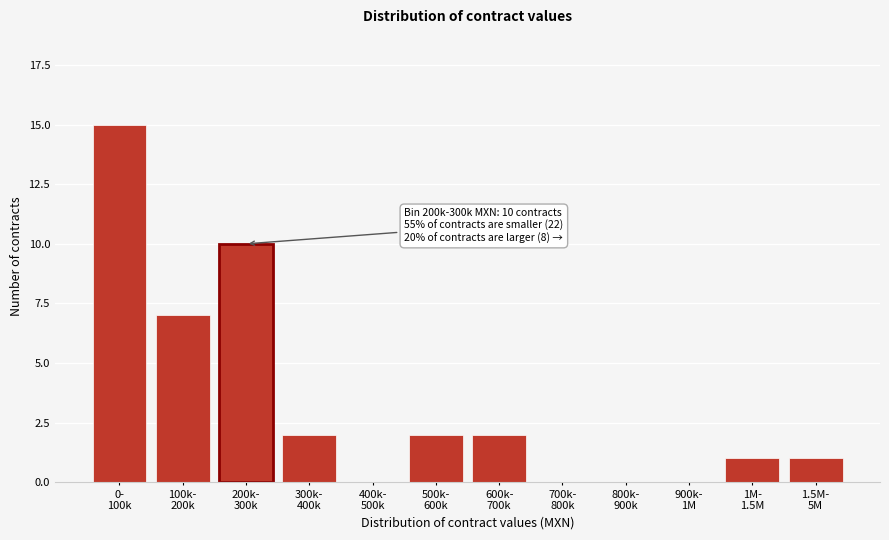

What is the greatest value displayed?

15